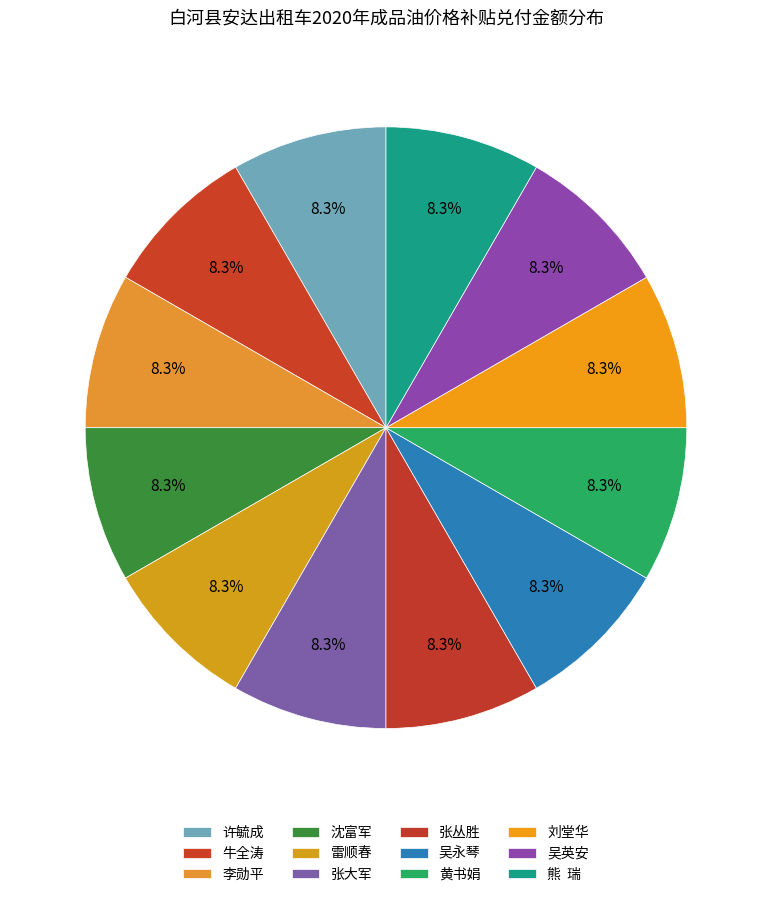

Which category has the smallest portion of the pie?

许毓成